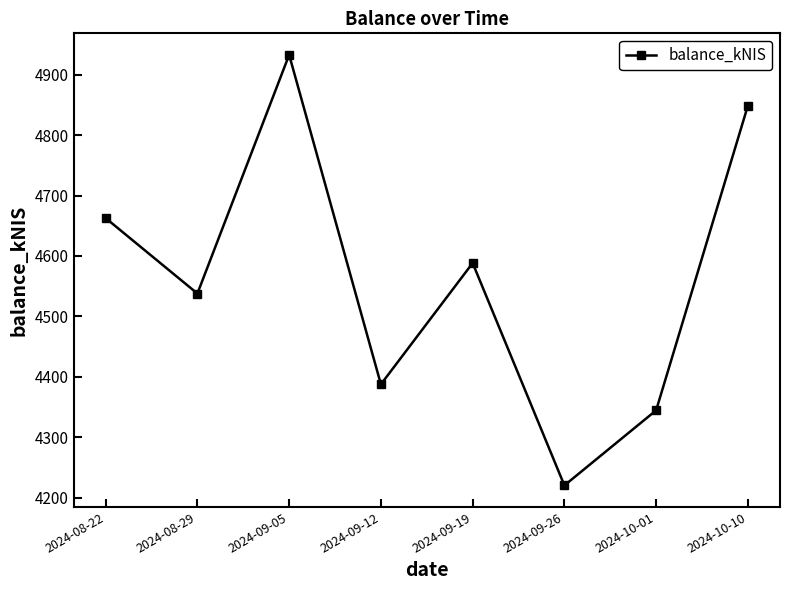

The value at 2024-09-05 is 4932.8. True or false?

True